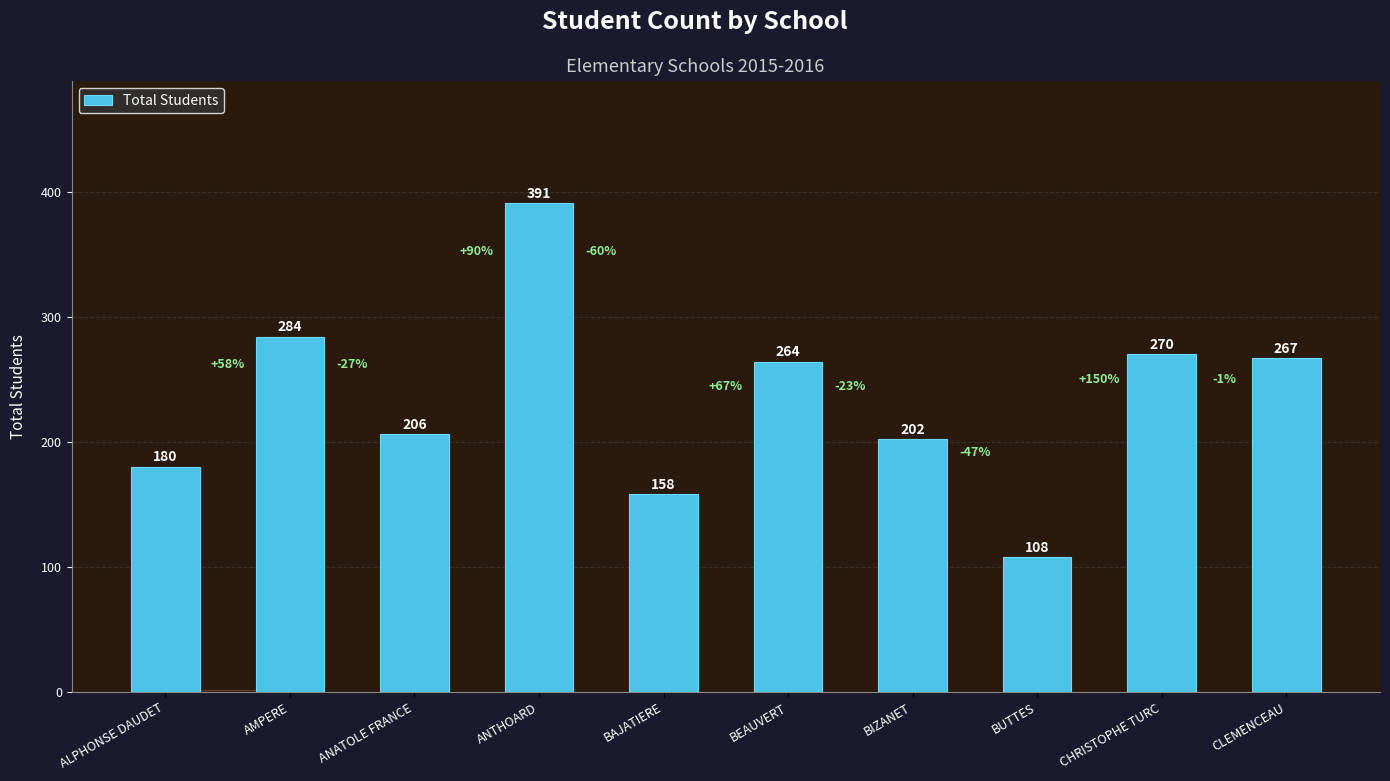

What is the value of the 6th bar from the left?

264